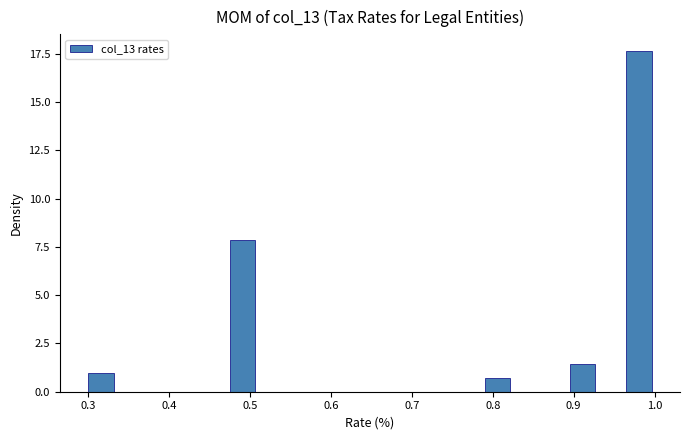

Around what value on the x-axis is the tallest bar? Give the approximate position of its centre, as read against the axis.

0.98